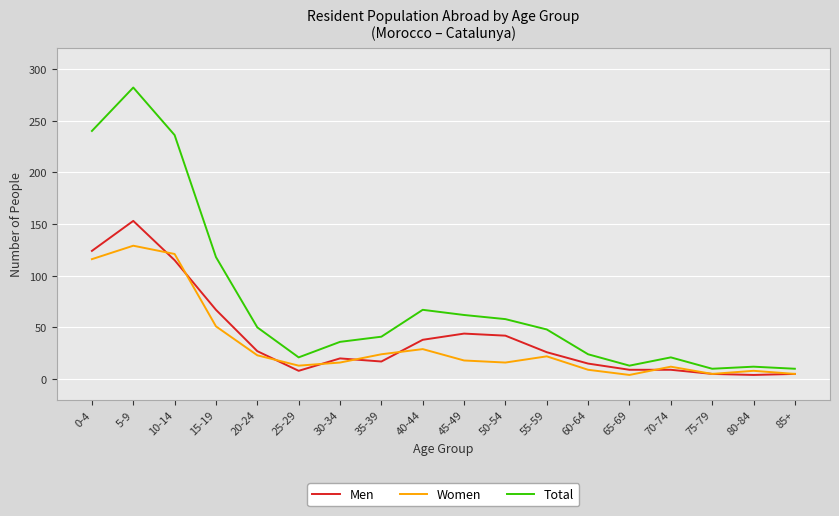

Which series has the largest total across all categories?

Total